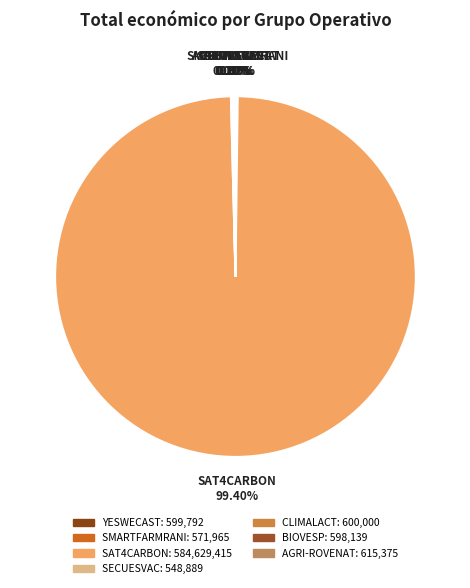

Which slice is the largest?

SAT4CARBON